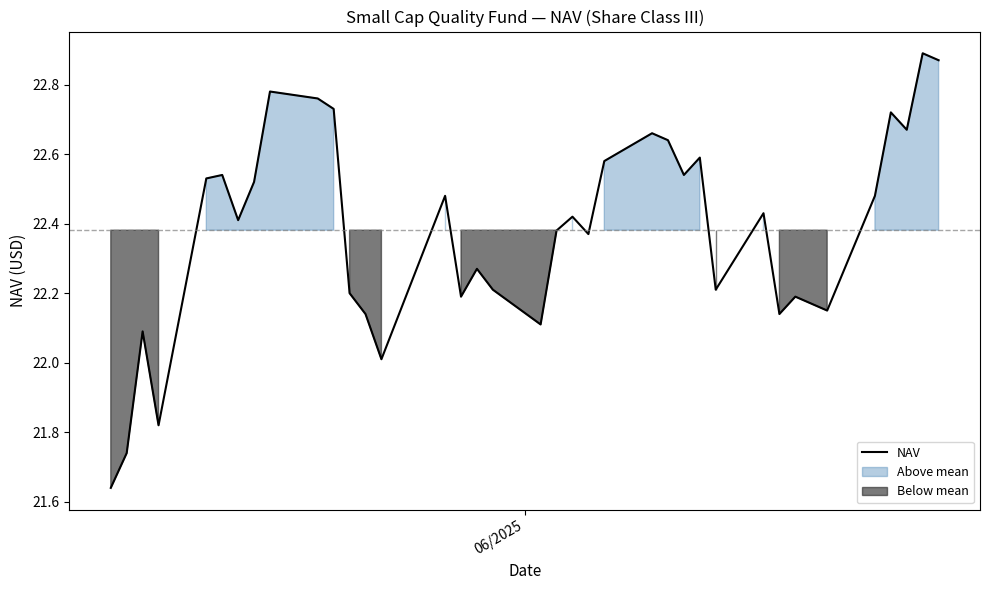

Reading left to right, extract all data points from this chart.

21.6	21.7	22.1	21.8	22.5	22.5	22.4	22.5	22.8	22.8	22.7	22.2	22.1	22.0	22.5	22.2	22.3	22.2	22.1	22.4	22.4	22.4	22.6	22.7	22.6	22.5	22.6	22.2	22.4	22.1	22.2	22.1	22.5	22.7	22.7	22.9	22.9